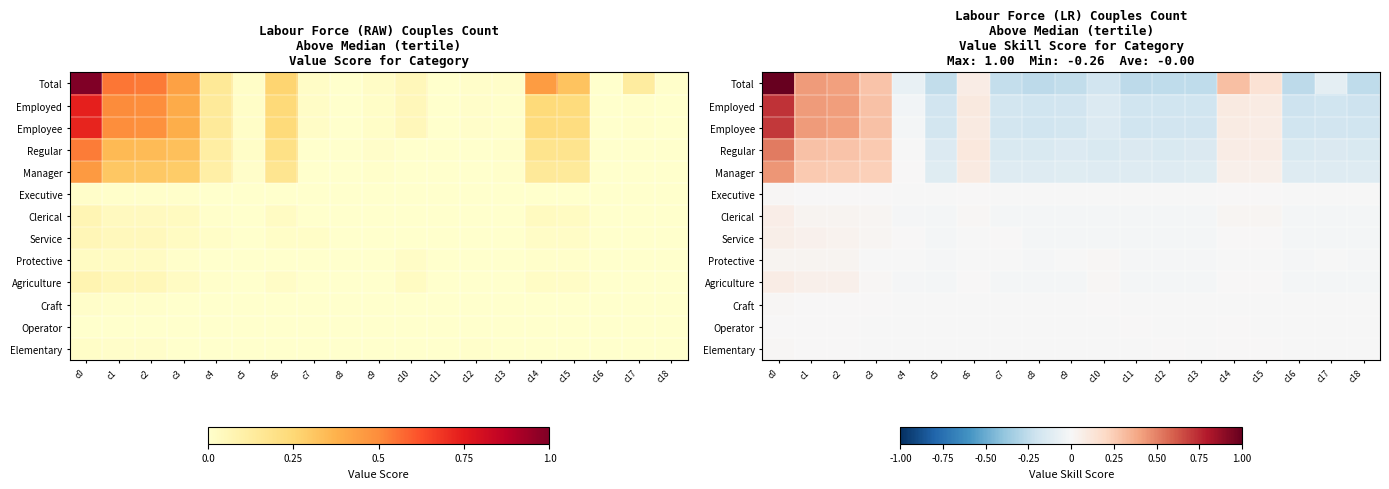

Rank the series by their maximum value, from highest to lowest.

Total, Employed, Employee, Regular, Manager, Agriculture, Clerical, Service, Protective, Elementary, Executive, Craft, Operator